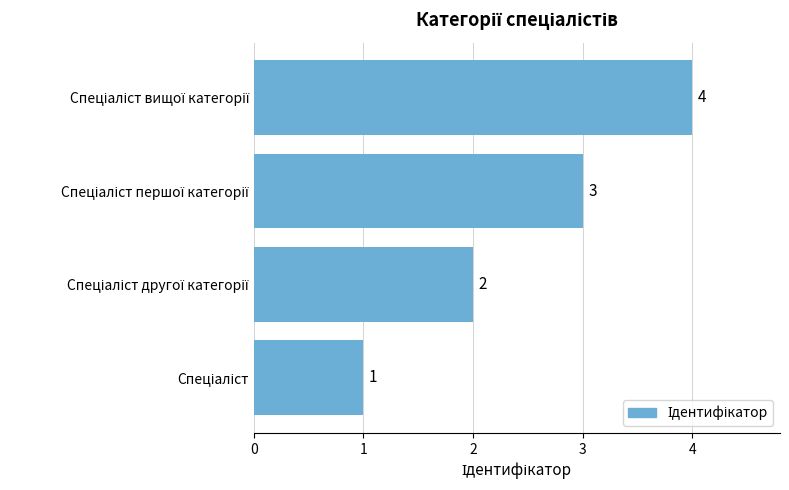

What is the smallest value displayed?

1